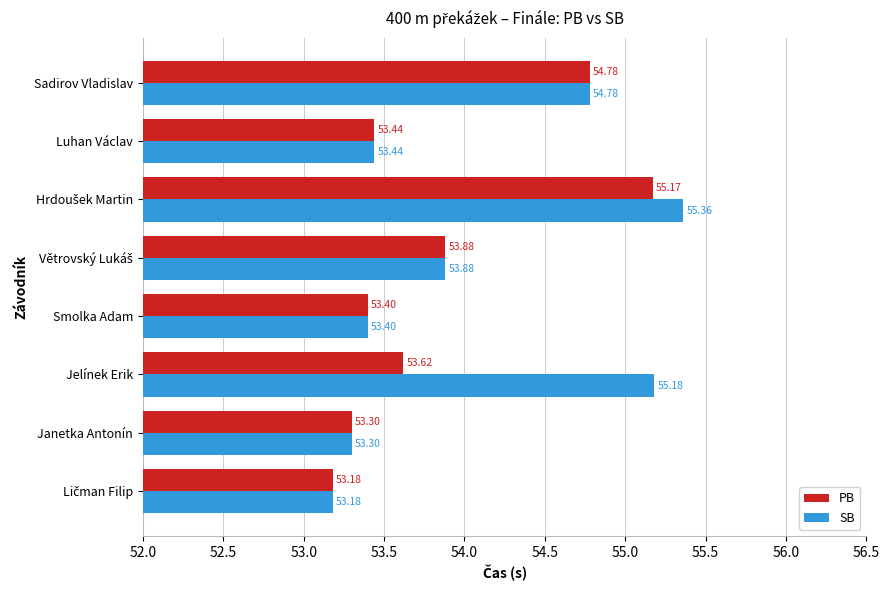

What is the difference between the maximum and minimum values in the PB series?

2.0